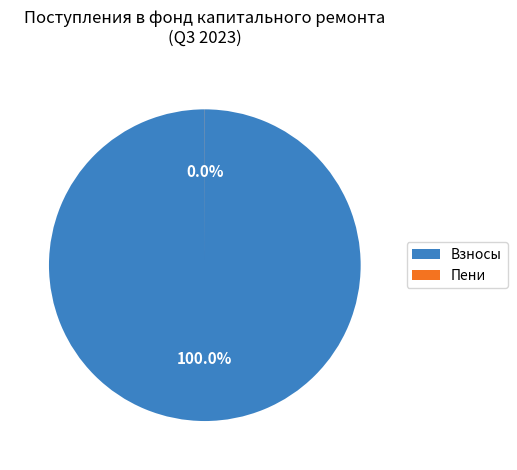

Does any single category account for the majority?

Yes